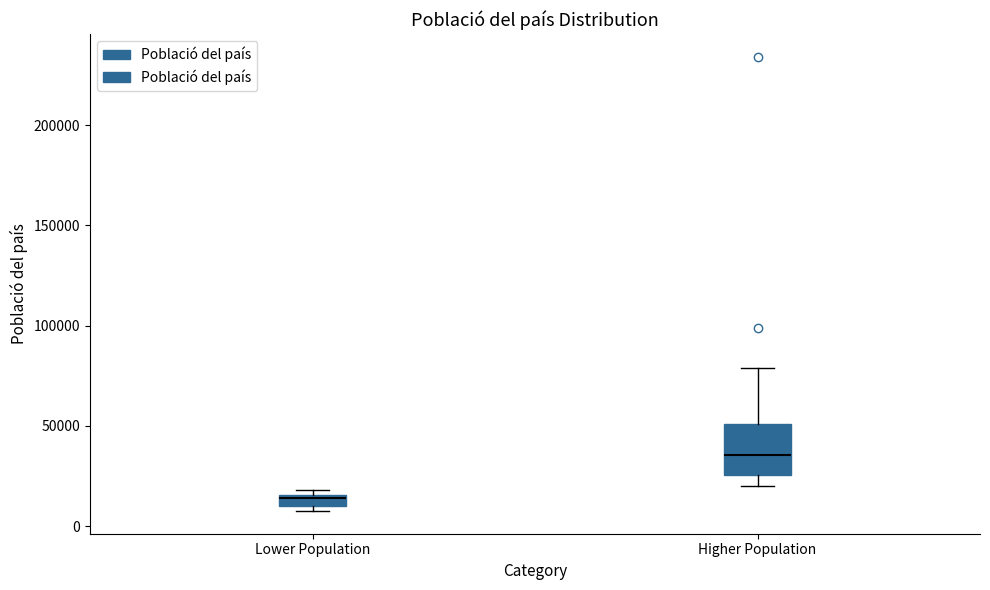

Where does the lower whisker of the box for Higher Population end on the y-axis? The values are not printed on the chart, so give them approximately, as read against the axis.

20000